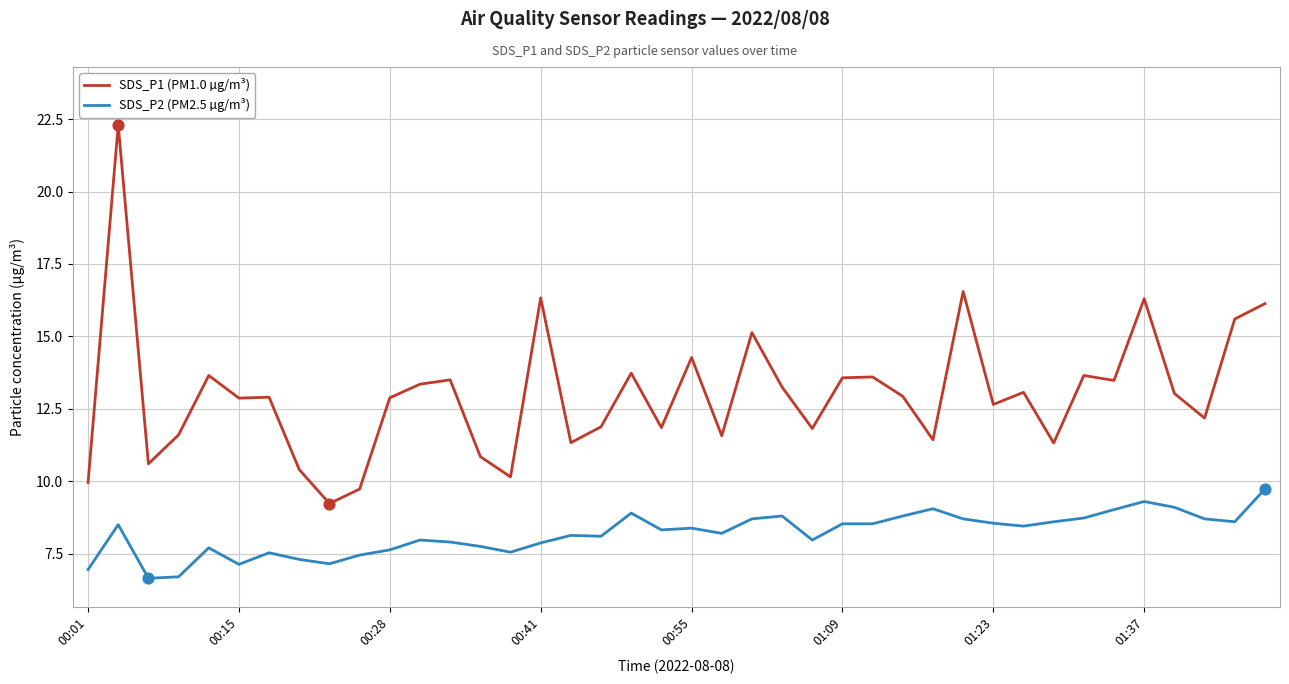

What are all the series names shown in the legend?

SDS_P1 (PM1.0 µg/m³), SDS_P2 (PM2.5 µg/m³)